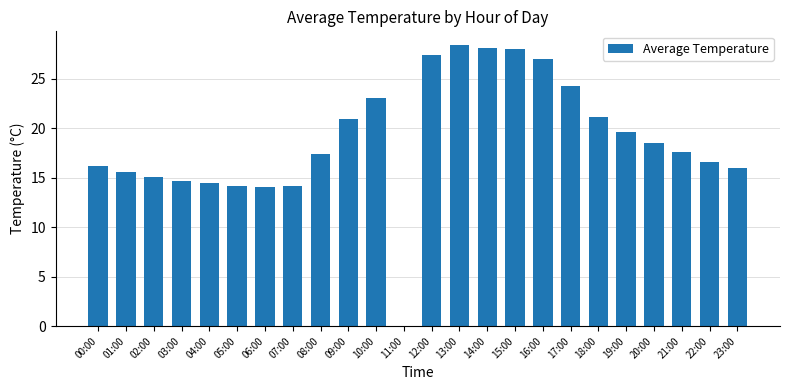

What is the greatest value displayed?

28.4